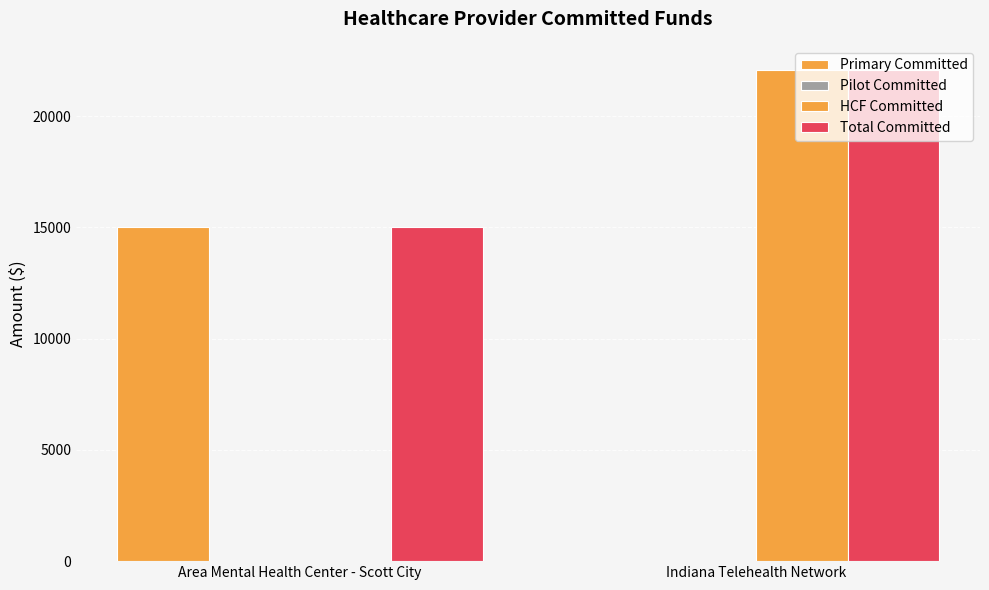

How many values in the Primary Committed series exceed 15033?

1